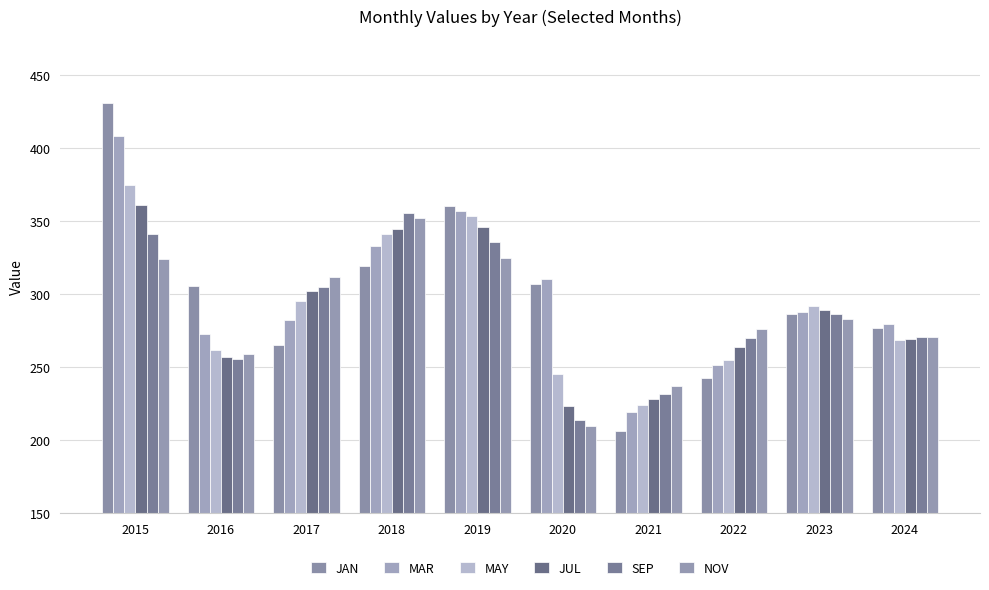

How many groups of bars are there?

10